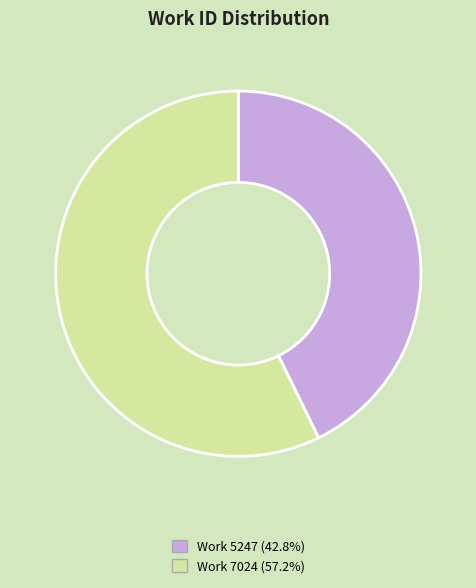

What is the smallest slice in the pie chart?

Work 5247